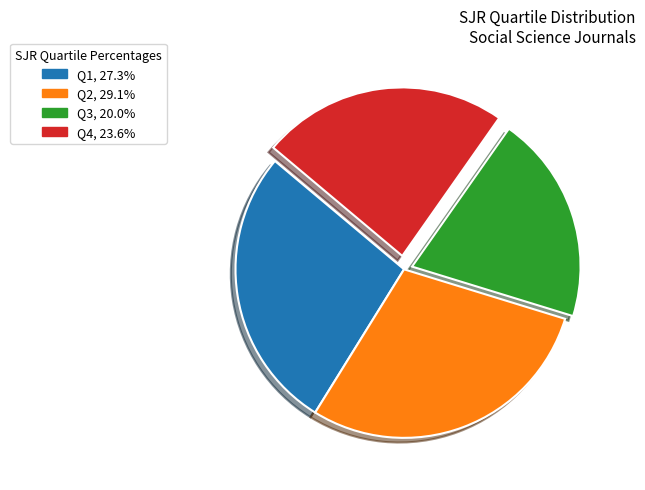

Rank the categories by value from highest to lowest.

Q2, Q1, Q4, Q3